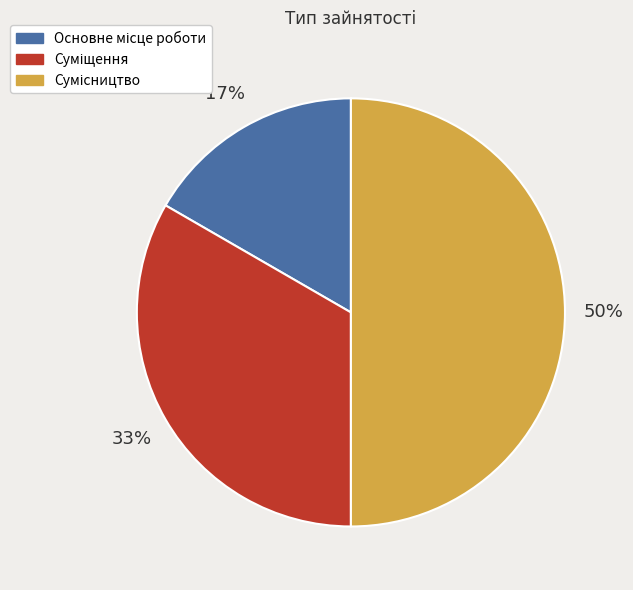

To the nearest percent, what is the difference between the largest and smallest slice percentages?

33%